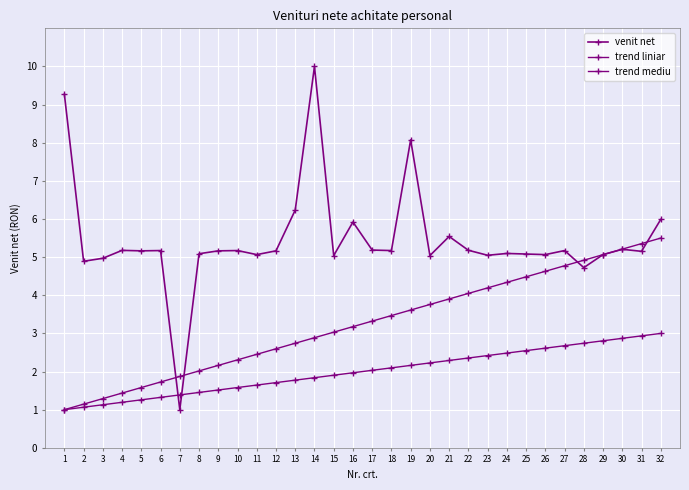

How many lines are shown in the chart?

3